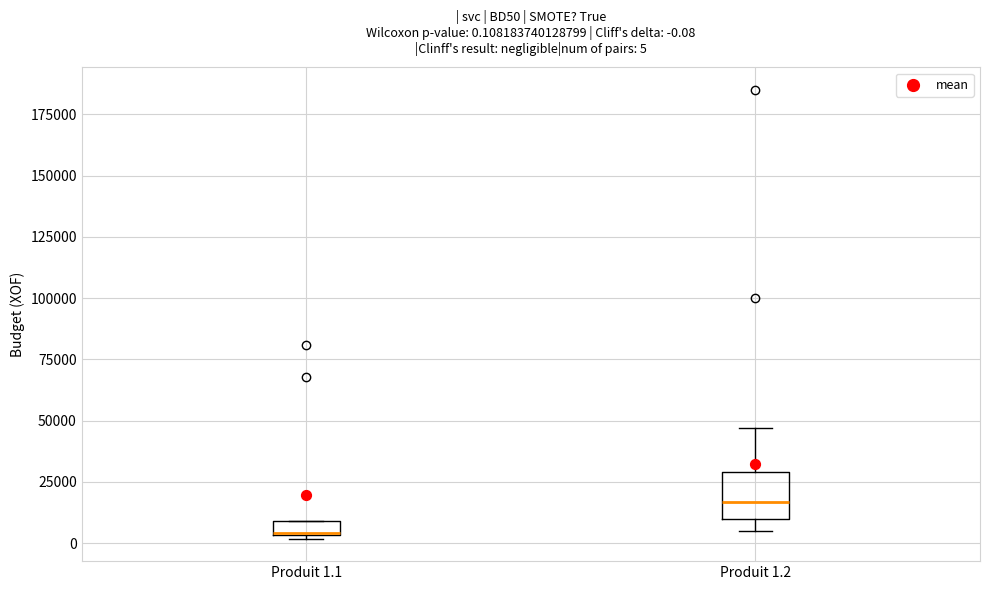

Comparing the boxes themselves (not the whiskers), which one is the tallest?

Produit 1.2